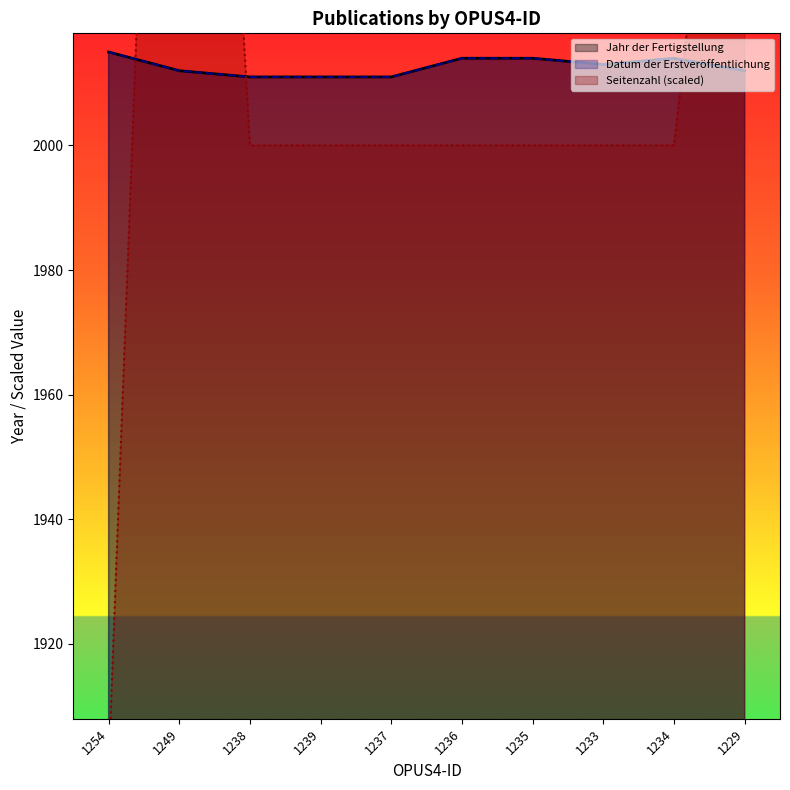

Reading left to right, what are all the values shown in this chart?

Jahr der Fertigstellung: 2015	2012	2011	2011	2011	2014	2014	2013	2014	2012
Datum der Erstveröffentlichung: 2015	2012	2011	2011	2011	2014	2014	2013	2014	2012
Seitenzahl: 1900	2200	2000	2000	2000	2000	2000	2000	2000	2100